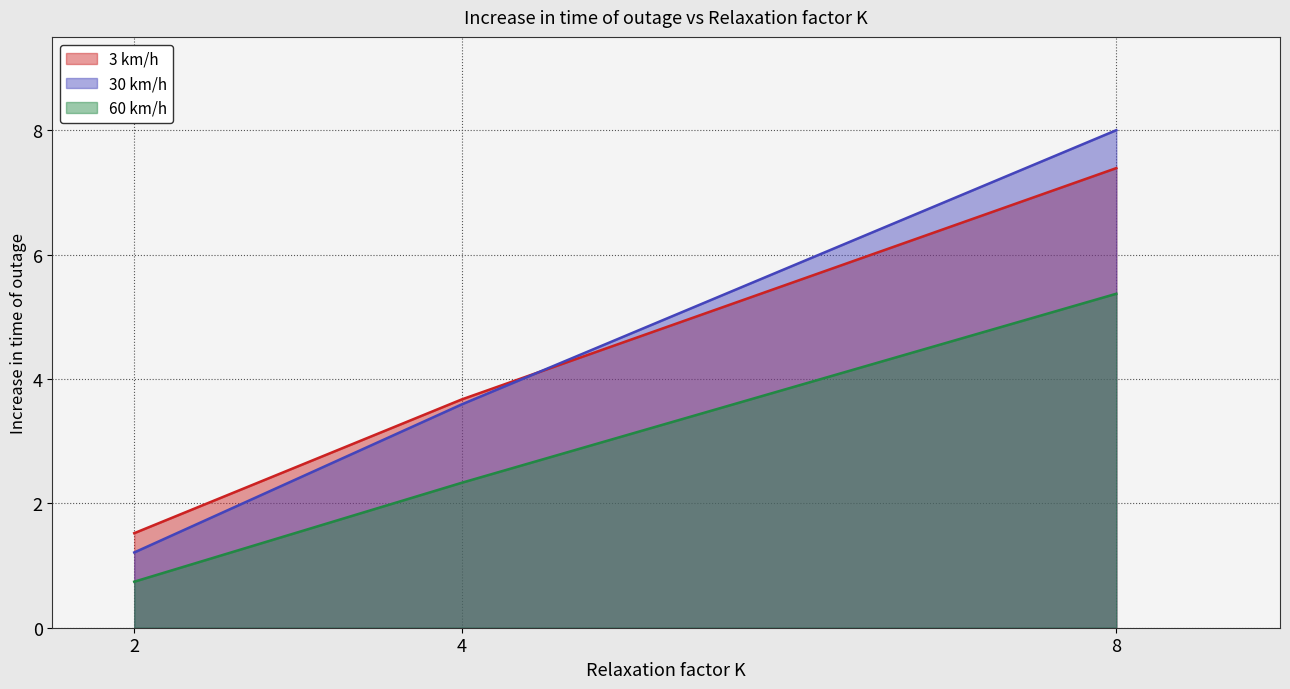

Which series has the largest total across all categories?

30 km/h